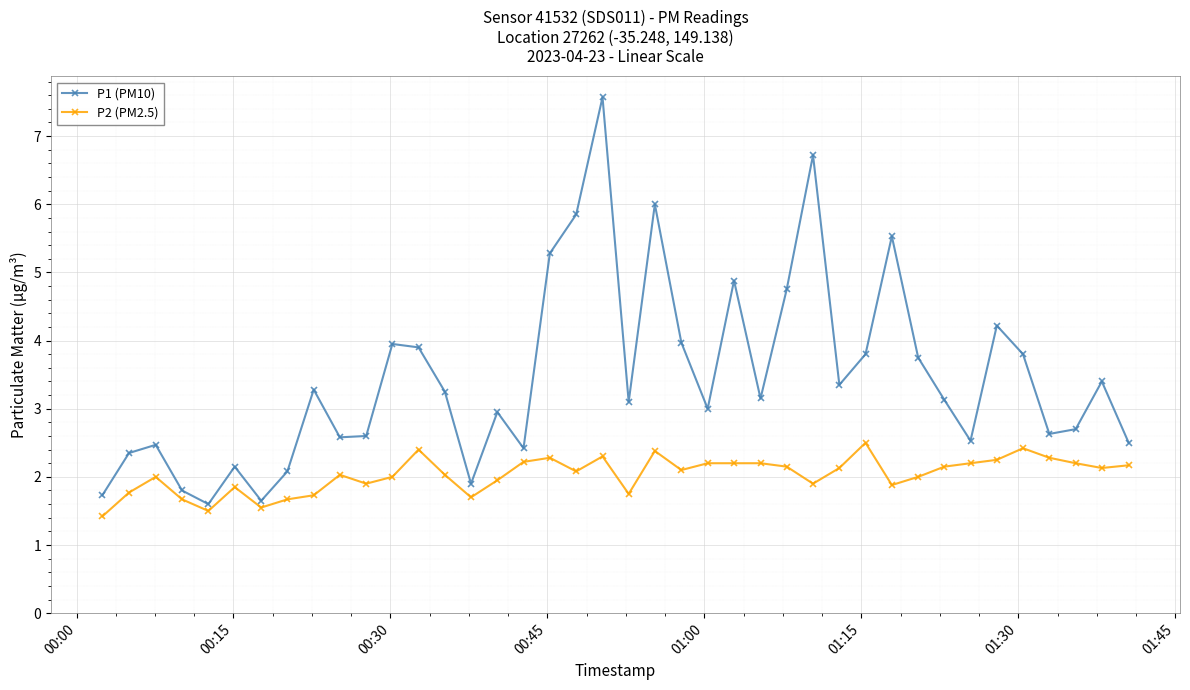

How many lines are shown in the chart?

2